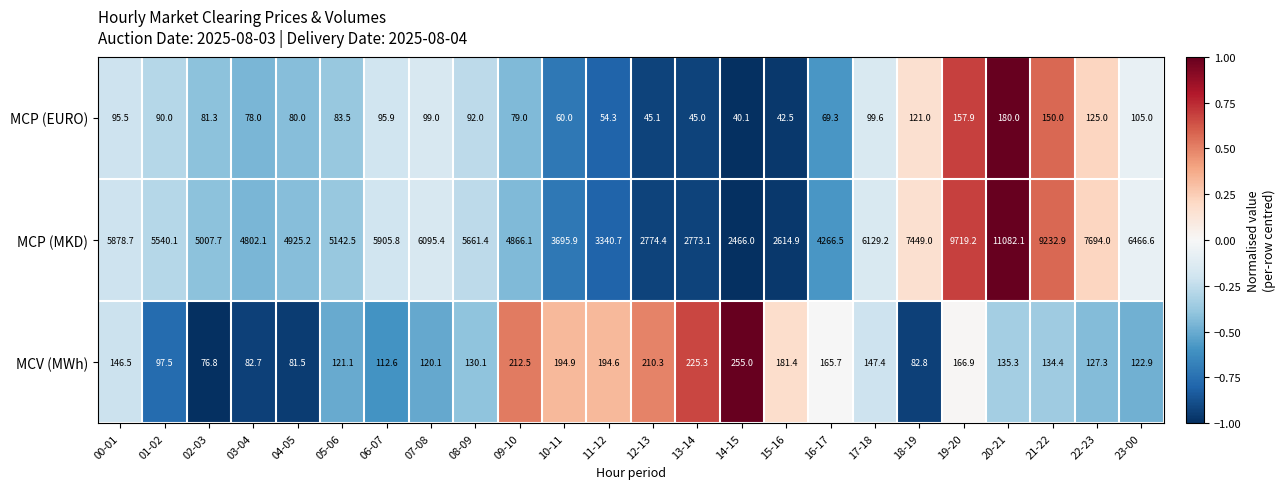

Rank the categories by MCP (EURO) value from highest to lowest.

20-21, 19-20, 21-22, 22-23, 18-19, 23-00, 17-18, 07-08, 06-07, 00-01, 08-09, 01-02, 05-06, 02-03, 04-05, 09-10, 03-04, 16-17, 10-11, 11-12, 12-13, 13-14, 15-16, 14-15